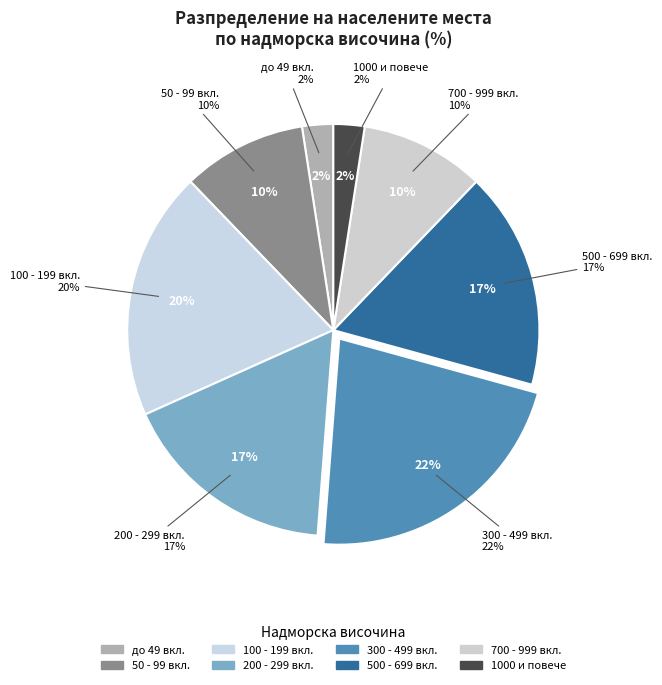

To the nearest percent, what is the difference between the 6-7-8 and 1 slice percentages?

17%